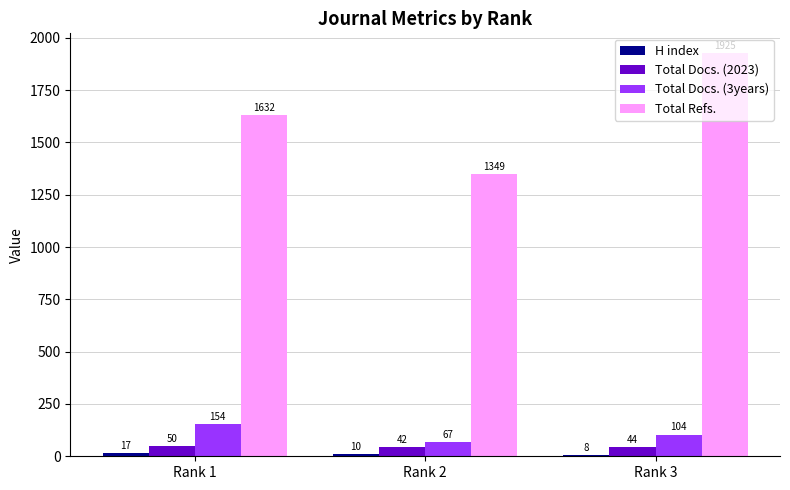

What is the difference between the highest and lowest values at Rank 2?

1339